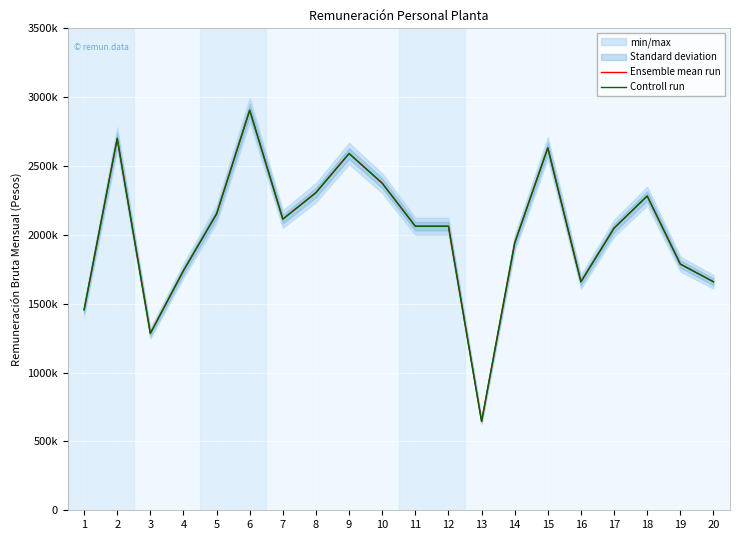

At which category is the sum across all series the highest?

6